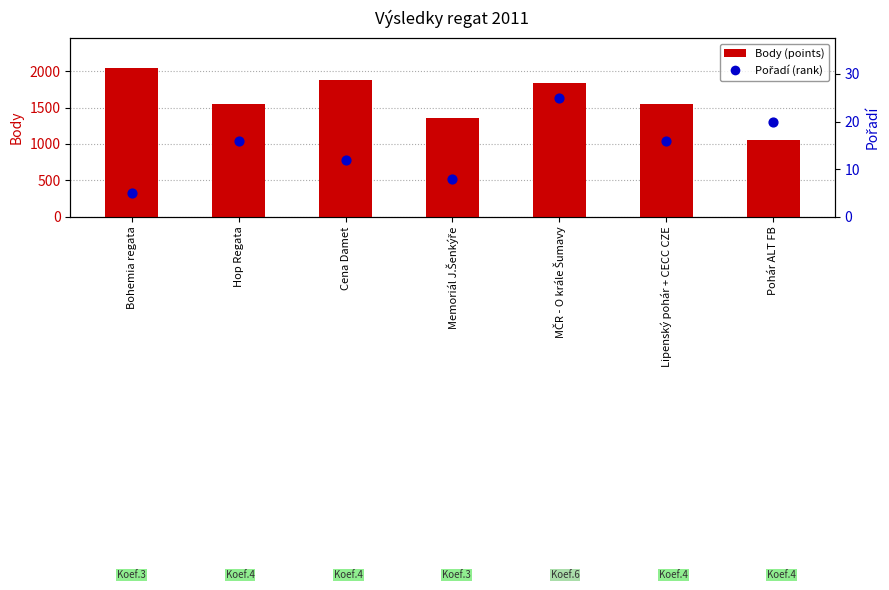

At how many categories does at least one series exceed 1072?

6